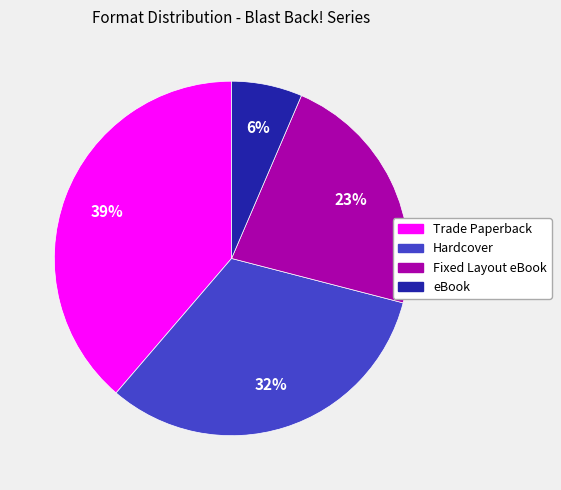

To the nearest percent, what portion does Fixed Layout eBook represent?

23%